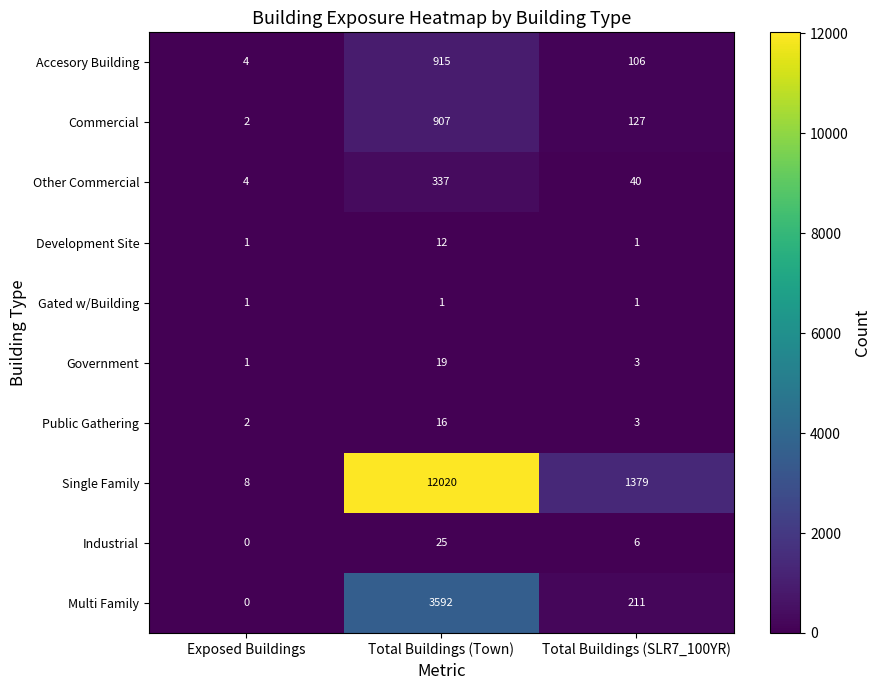

Rank the series at Total Buildings (Town) from highest to lowest value.

Single Family, Multi Family, Accesory Building, Commercial, Other Commercial, Industrial, Government, Public Gathering, Development Site, Gated w/Building